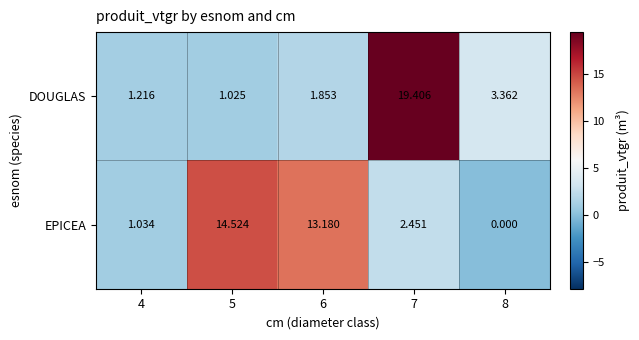

Rank the series by their average value, from lowest to highest.

DOUGLAS, EPICEA